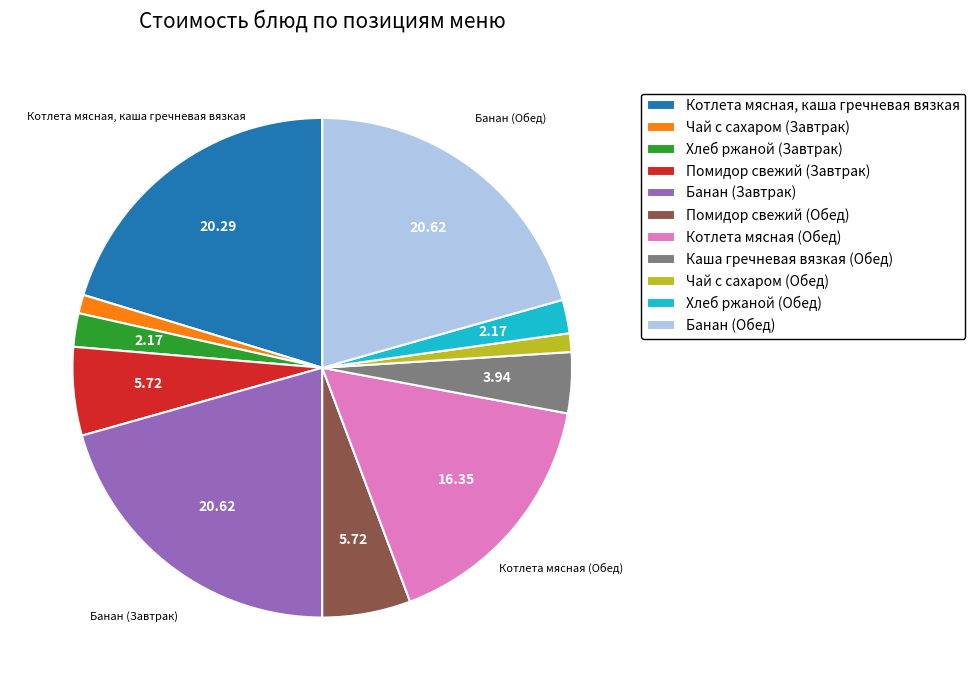

Is the sum of Помидор свежий (Завтрак) and Банан (Обед) greater than half?

No